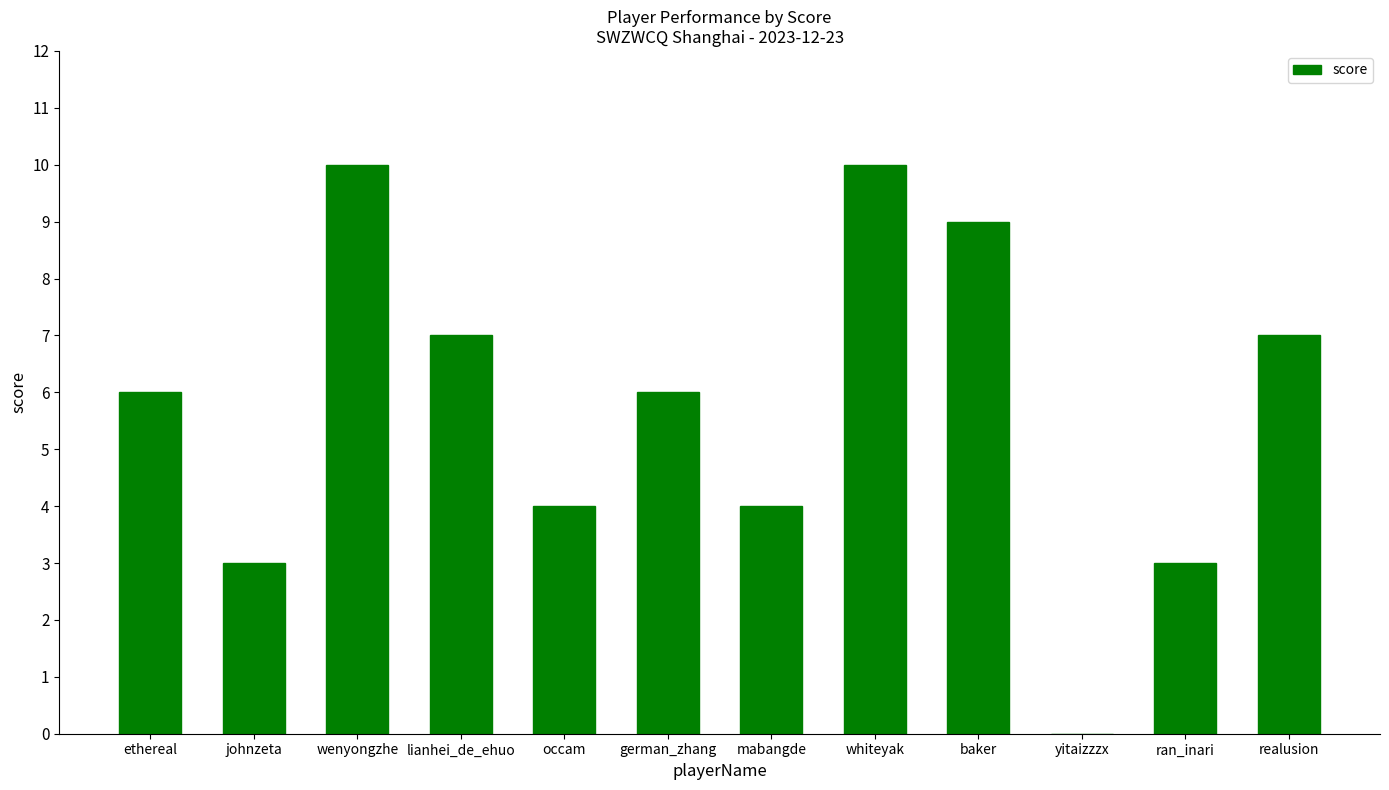

What is the change in value from johnzeta to baker?

+6